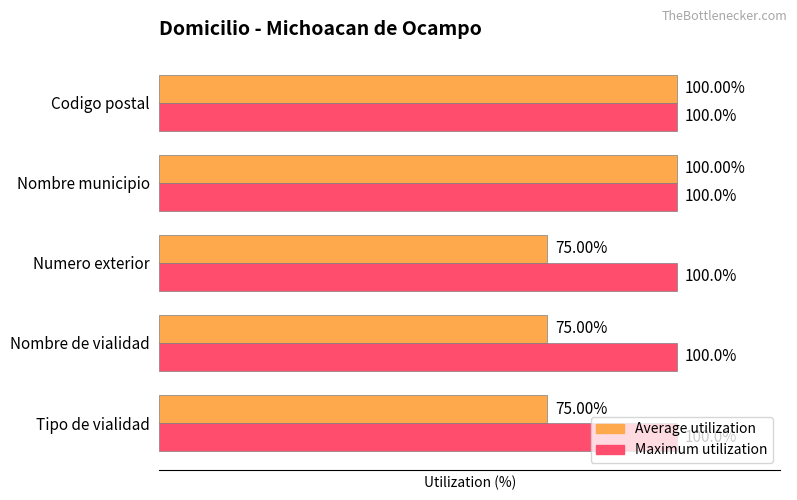

Which series has the largest total across all categories?

Maximum utilization